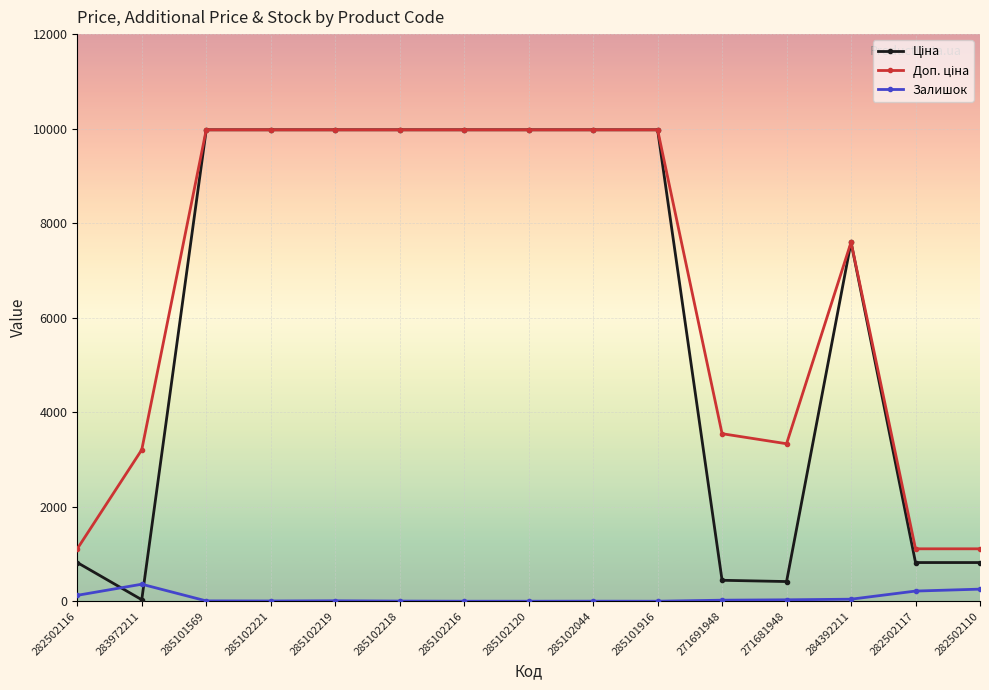

How many values in the Залишок series are below 9?

7